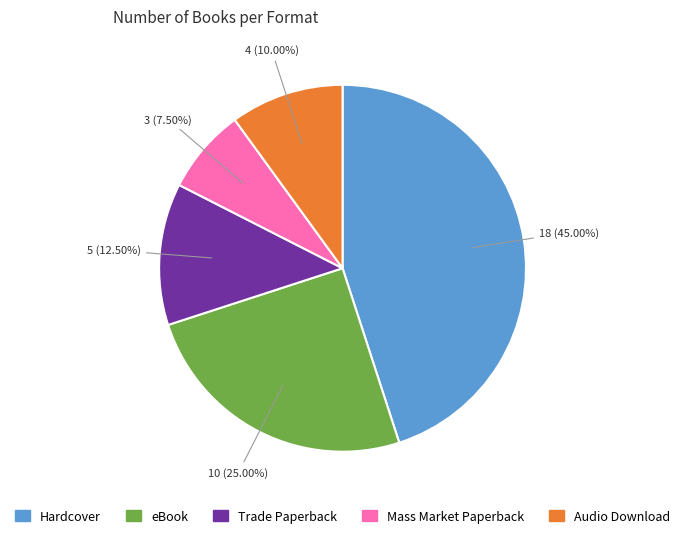

Is there any slice that represents more than half of the pie?

No